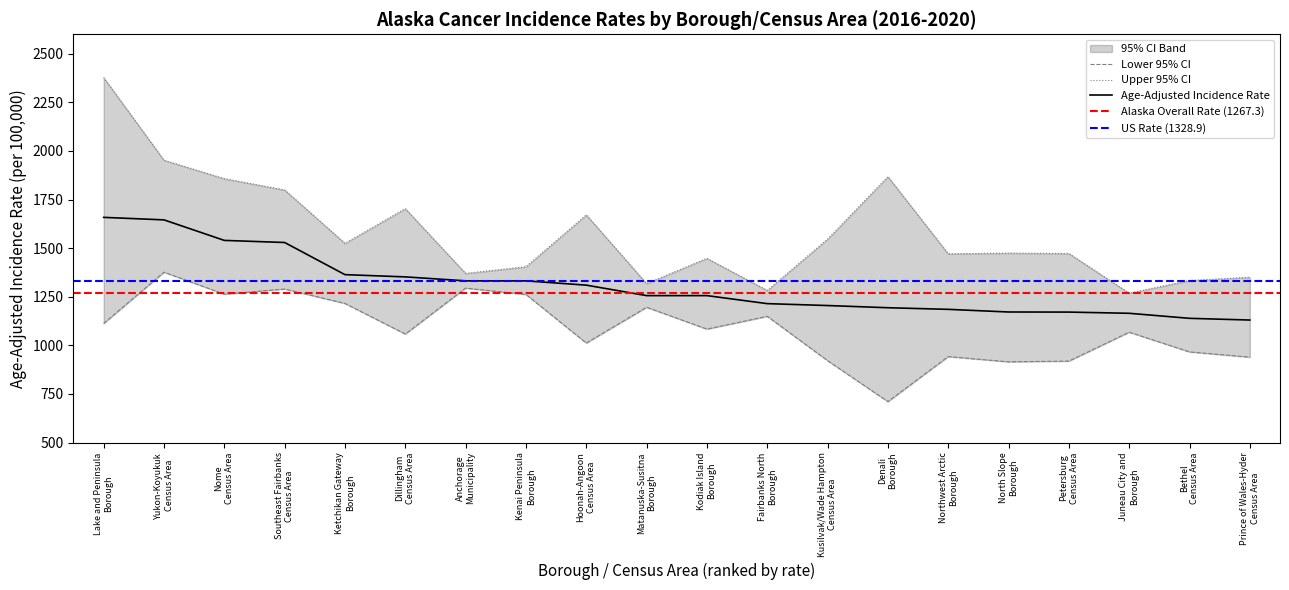

What position from the right is Petersburg Census Area?

4